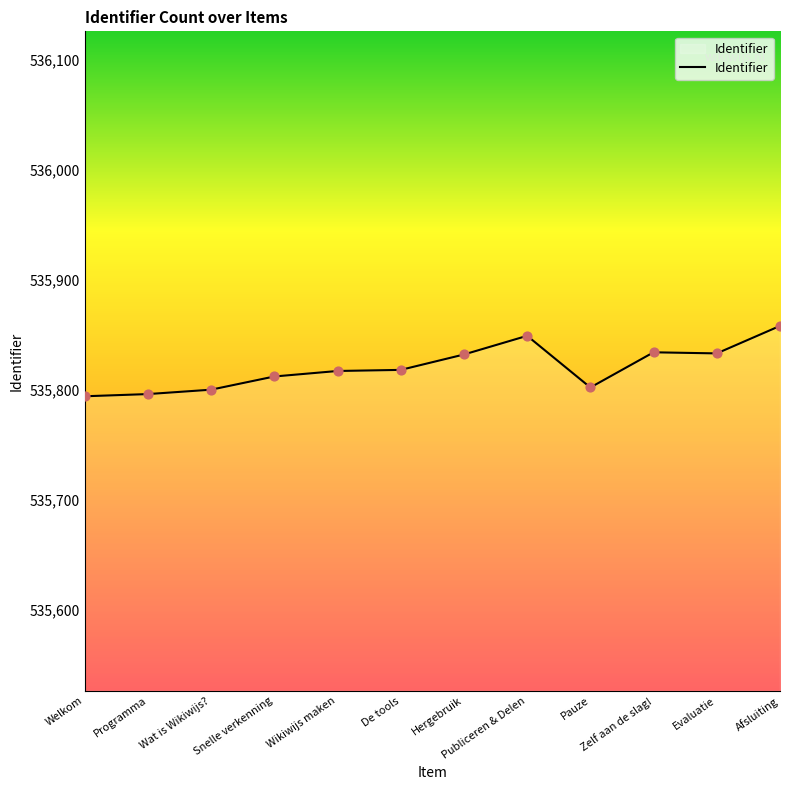

Approximately how many times larger is the value at Publiceren & Delen compared to Pauze?

1.0